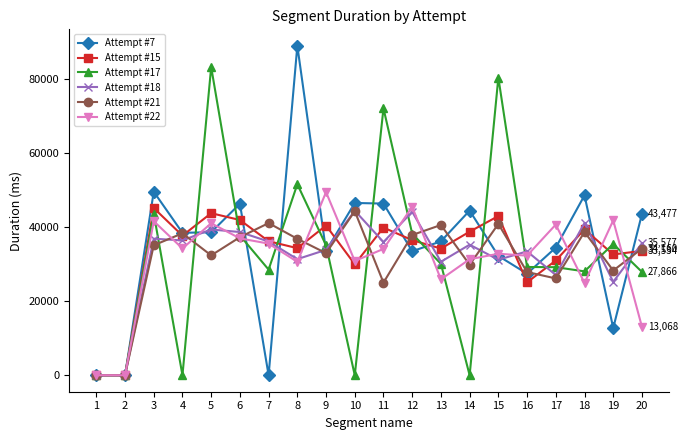

Is the value of Attempt #7 at 17 greater than the value of Attempt #22 at 6?

No